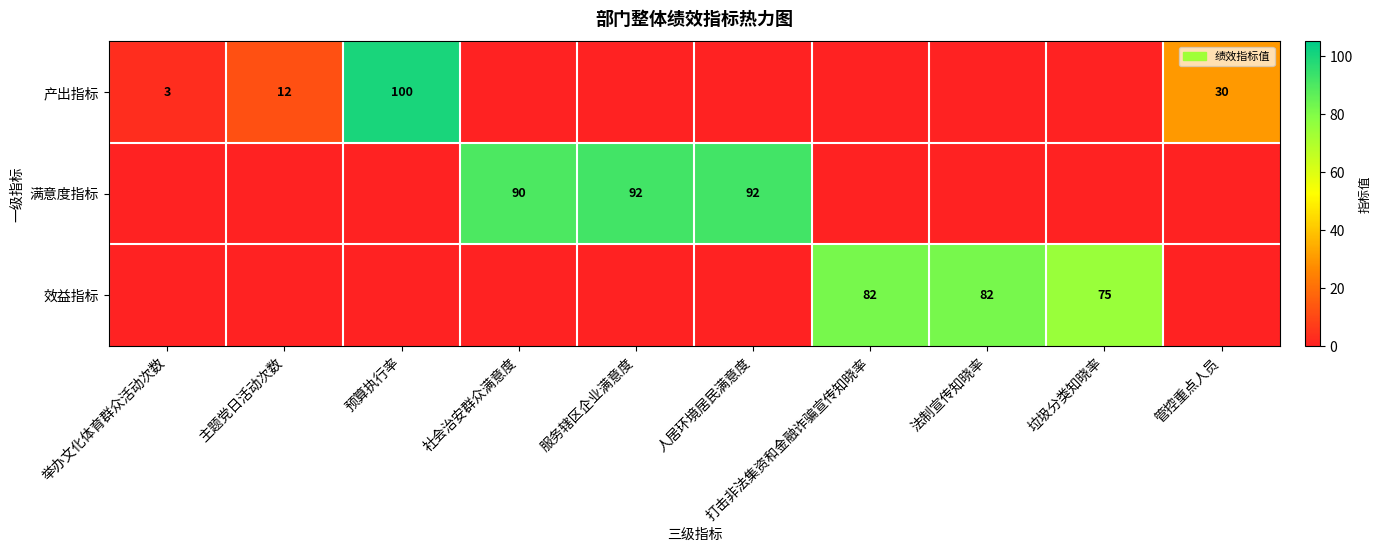

Is it true that 效益指标 equals 112 at 打击非法集资和金融诈骗宣传知晓率?

False